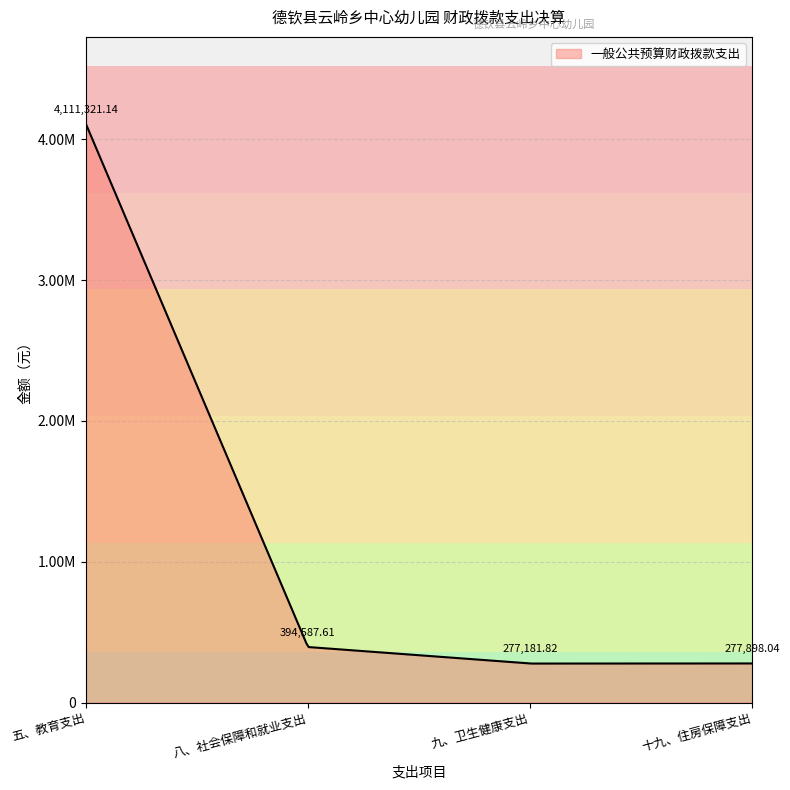

Reading left to right, transcribe all the data shown in this chart.

五、教育支出=4111321.1	八、社会保障和就业支出=394587.6	九、卫生健康支出=277181.8	十九、住房保障支出=277898.0